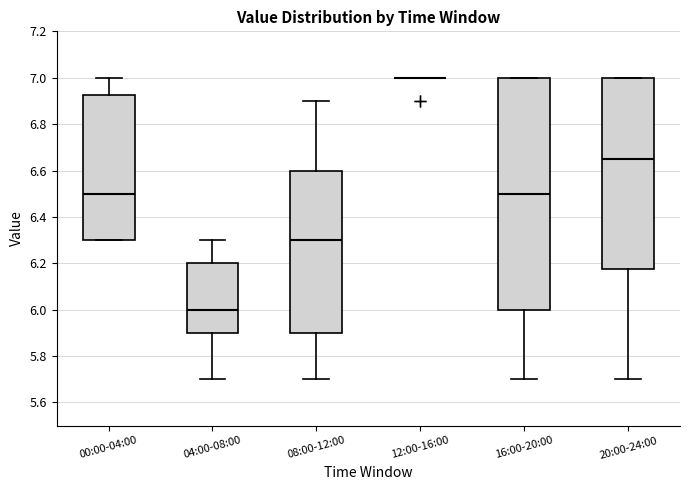

Comparing the boxes themselves (not the whiskers), which one is the tallest?

16:00-20:00